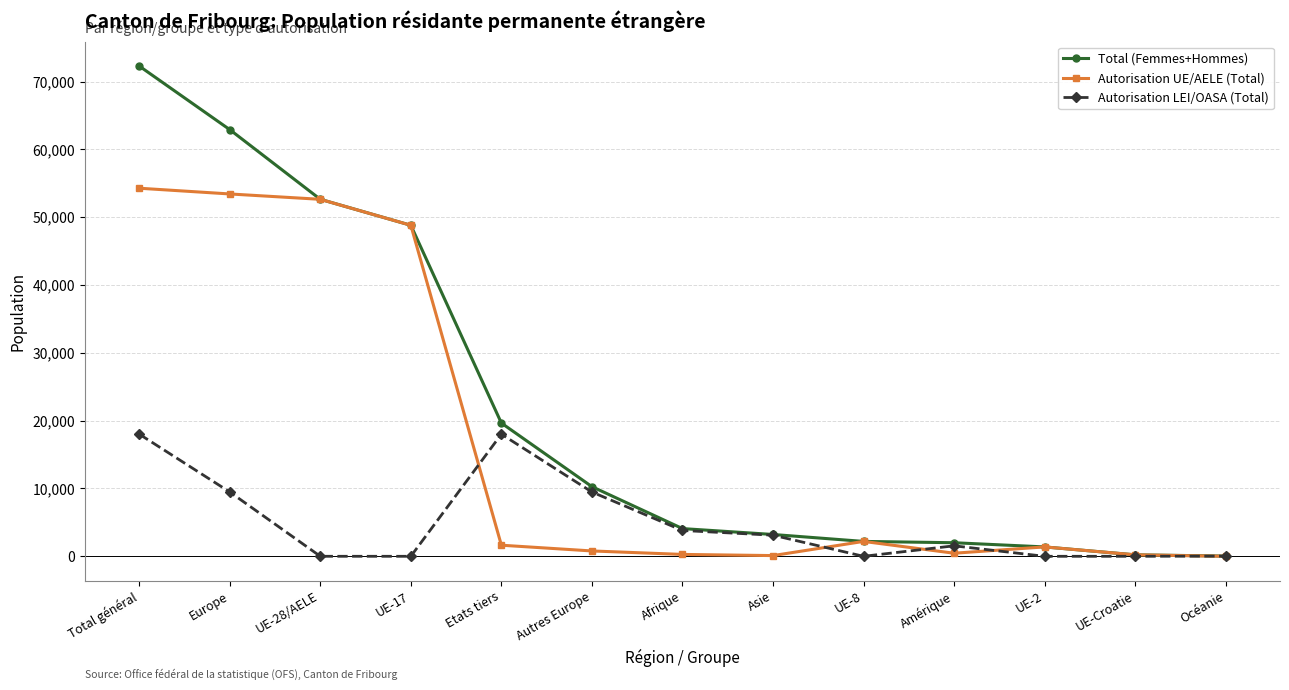

Between Europe and Amérique, which series saw the biggest shift?

Total (Femmes+Hommes)